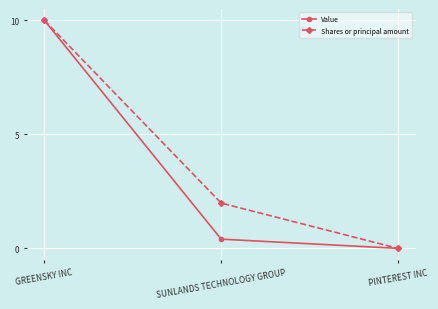

How many data points in Shares or principal amount are above 1?

2